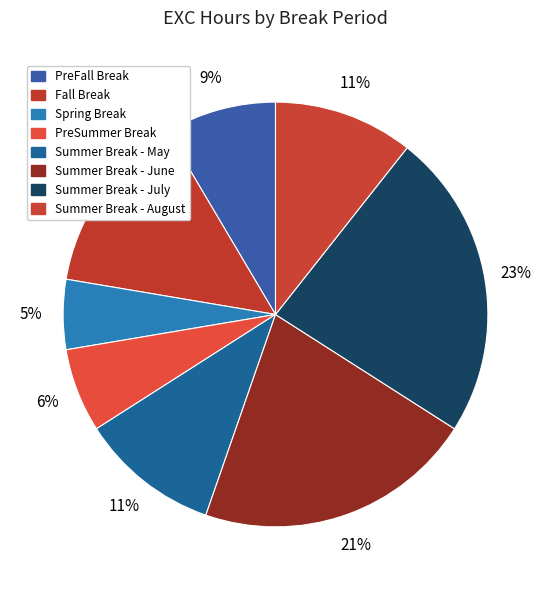

Count the number of slices in the pie.

8